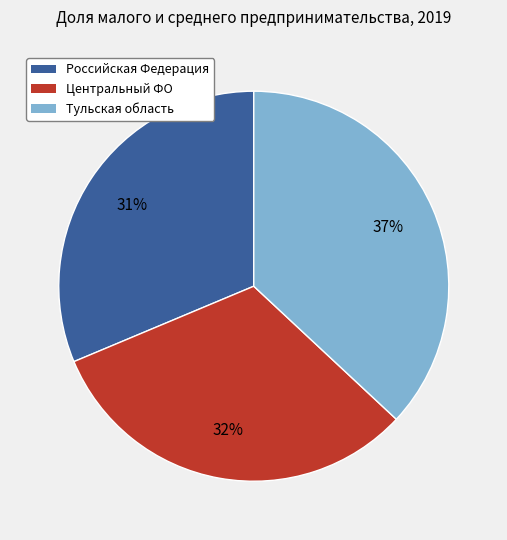

How many segments does this pie chart have?

3